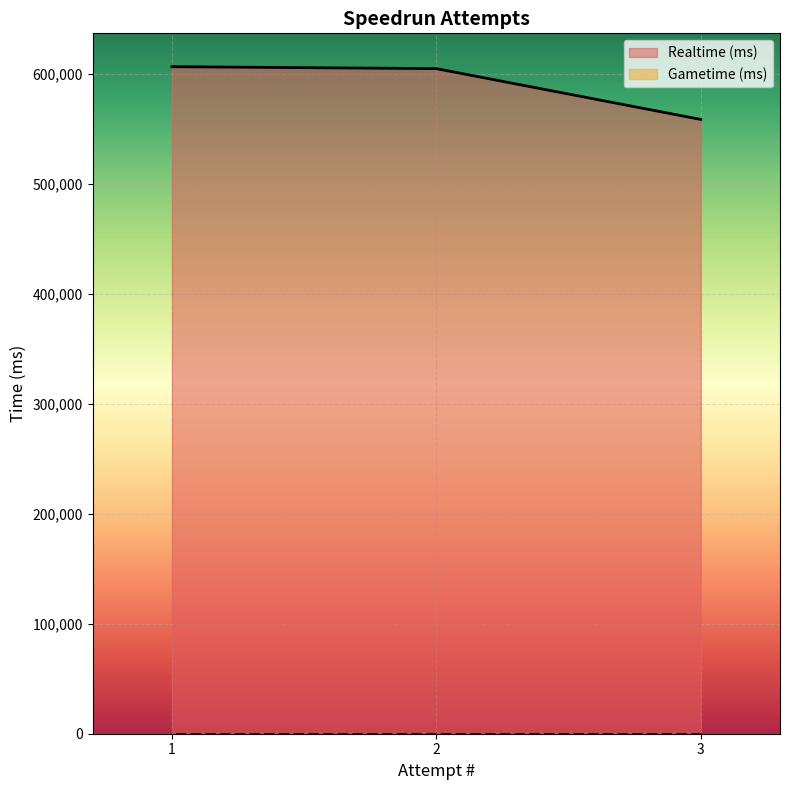

How many lines are shown in the chart?

2